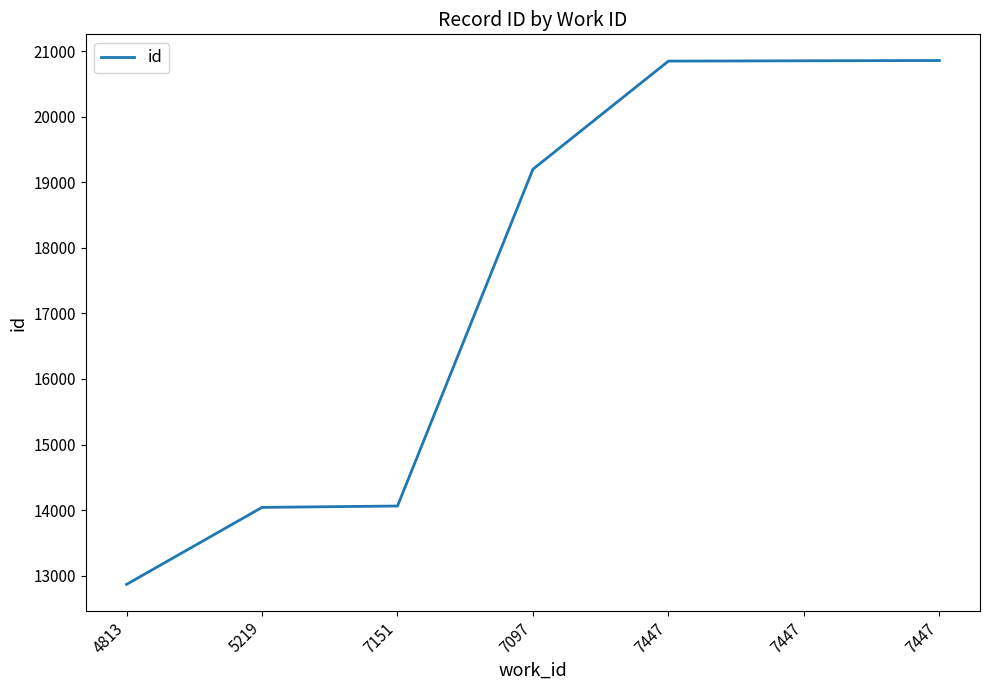

Does the chart display data point markers on the line(s)?

No